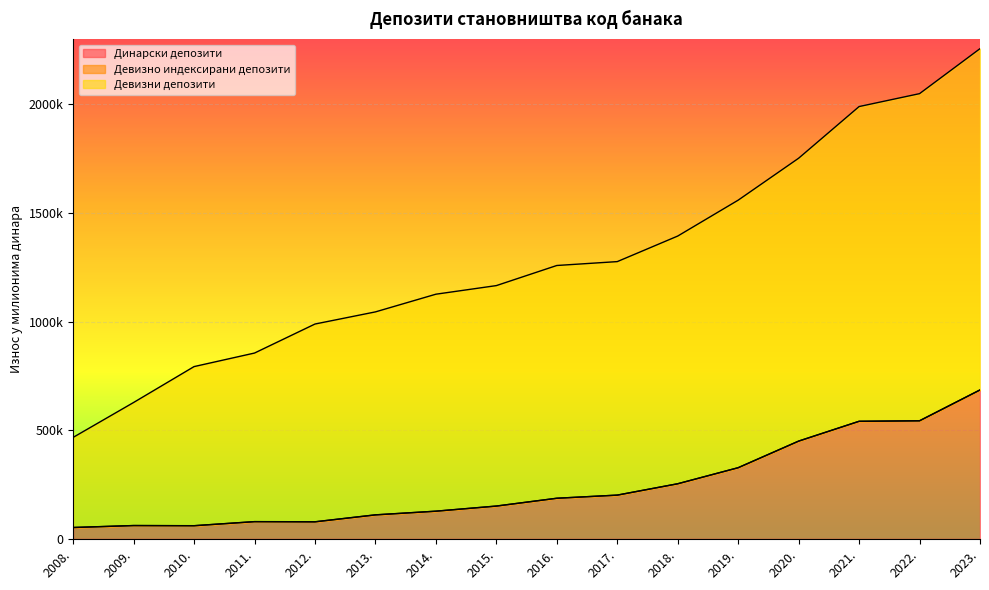

Reading right to left, extract all data points from this chart.

Динарски депозити: 685364.8	543467.7	541132.6	449944.9	327569.1	253681.6	201420.8	186961.4	150885.8	127376.8	110396.0	78375.0	79281.0	60554.0	61326.0	52263.0
Девизни депозити: 2255751.8	2048748.6	1989336.9	1751602.3	1558654.4	1393499.0	1275900.3	1258031.4	1165531.0	1125947.4	1044573.0	988692.0	855201.0	792869.0	627726.0	467119.0